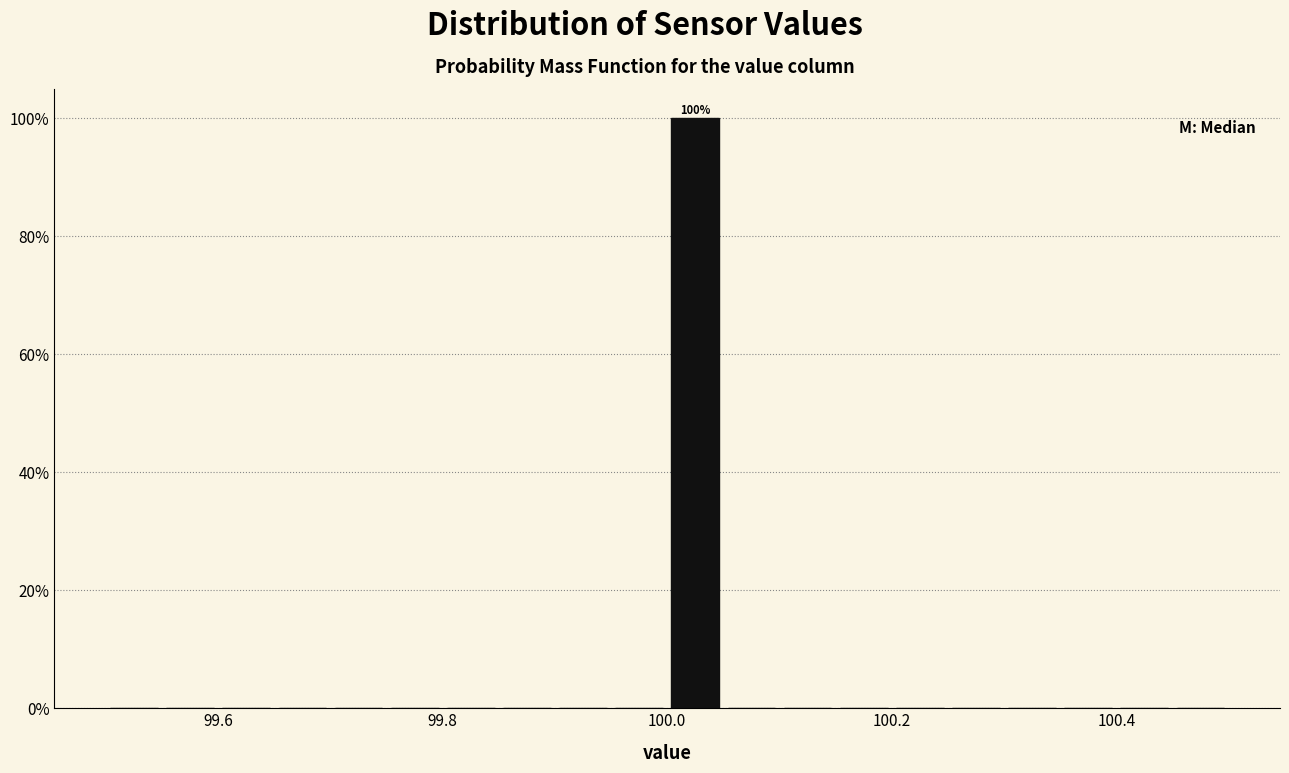

Read against the x-axis, roughly where is the centre of the tallest bar?

100.02